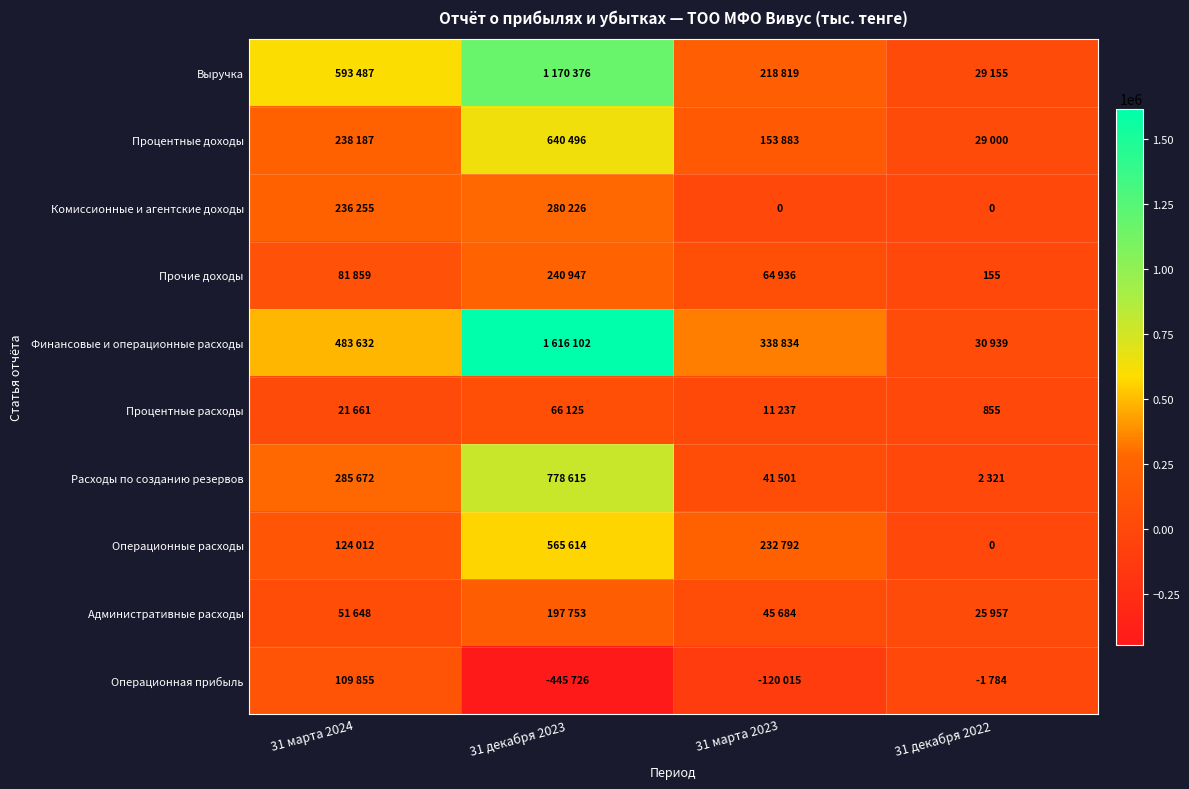

Which has a higher value, 31 марта 2023 or 31 декабря 2023?

31 декабря 2023